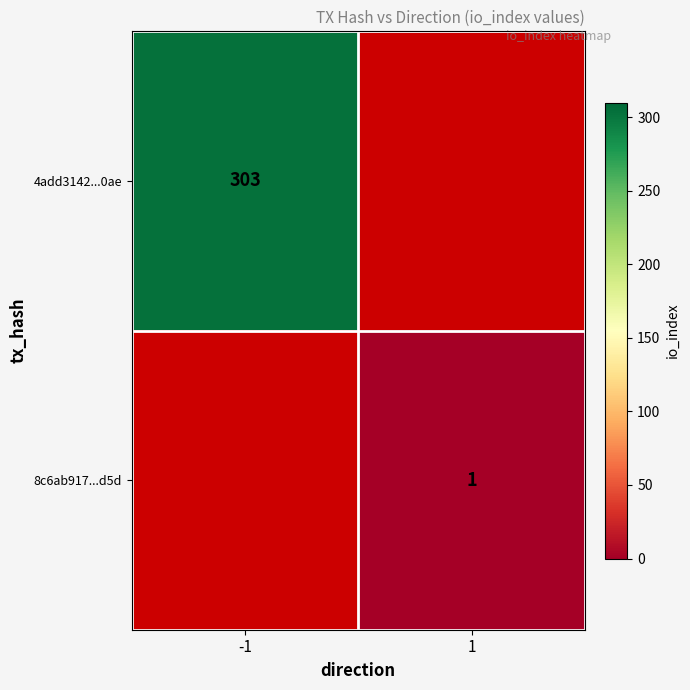

The value of 8c6ab917...d5d at 1 is 1. True or false?

True